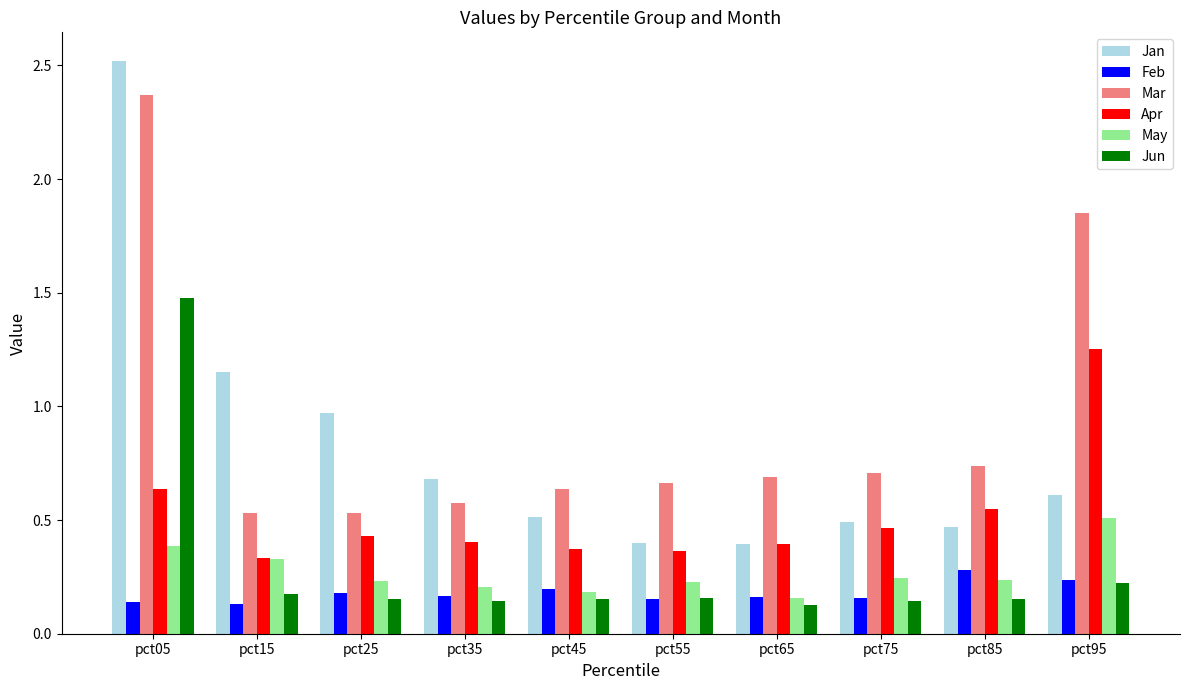

The value of Apr at pct65 is 0.4. True or false?

True